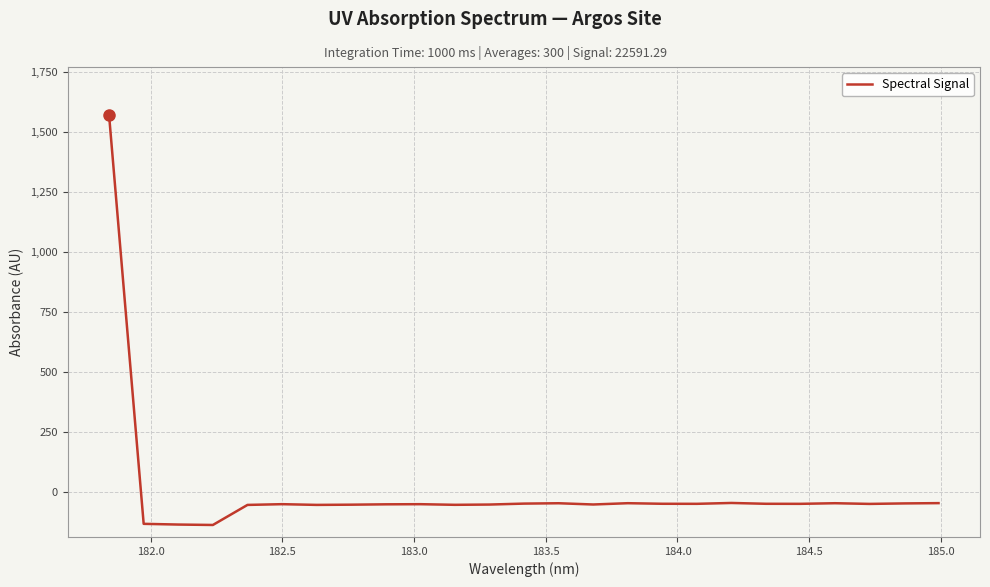

What is the smallest value displayed?

-136.9